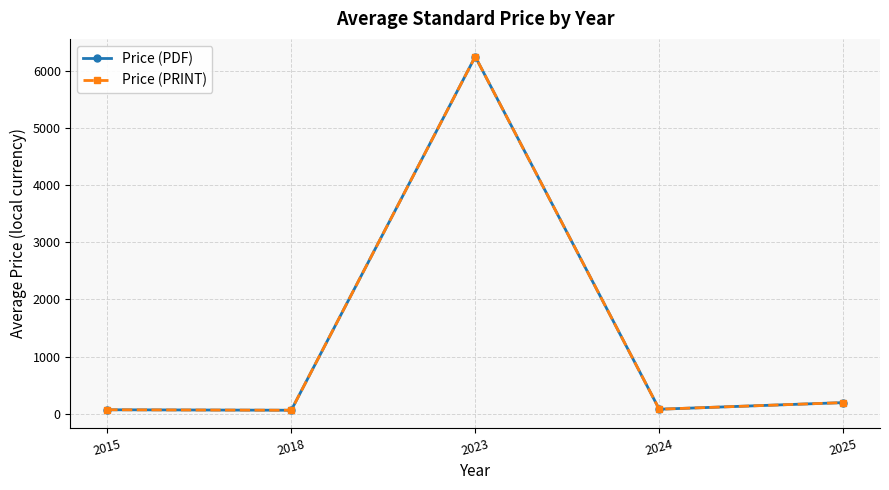

The value of Price (PDF) at 2023 is 10550.6. True or false?

False